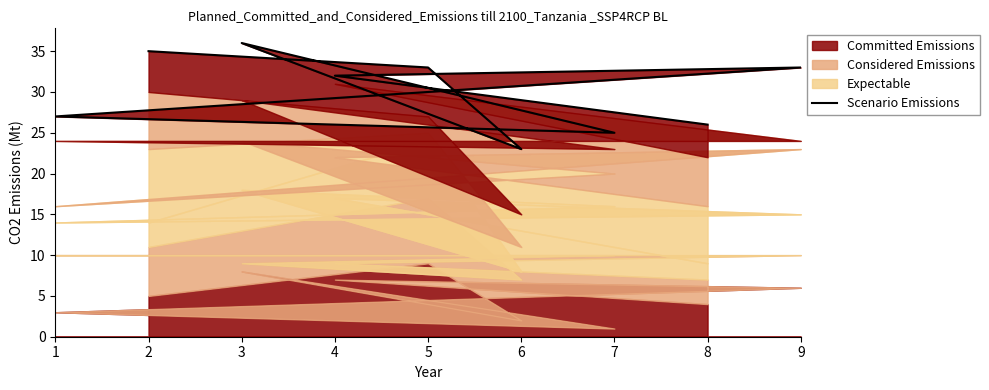

What value does the data have at 5, to the nearest 10?

30